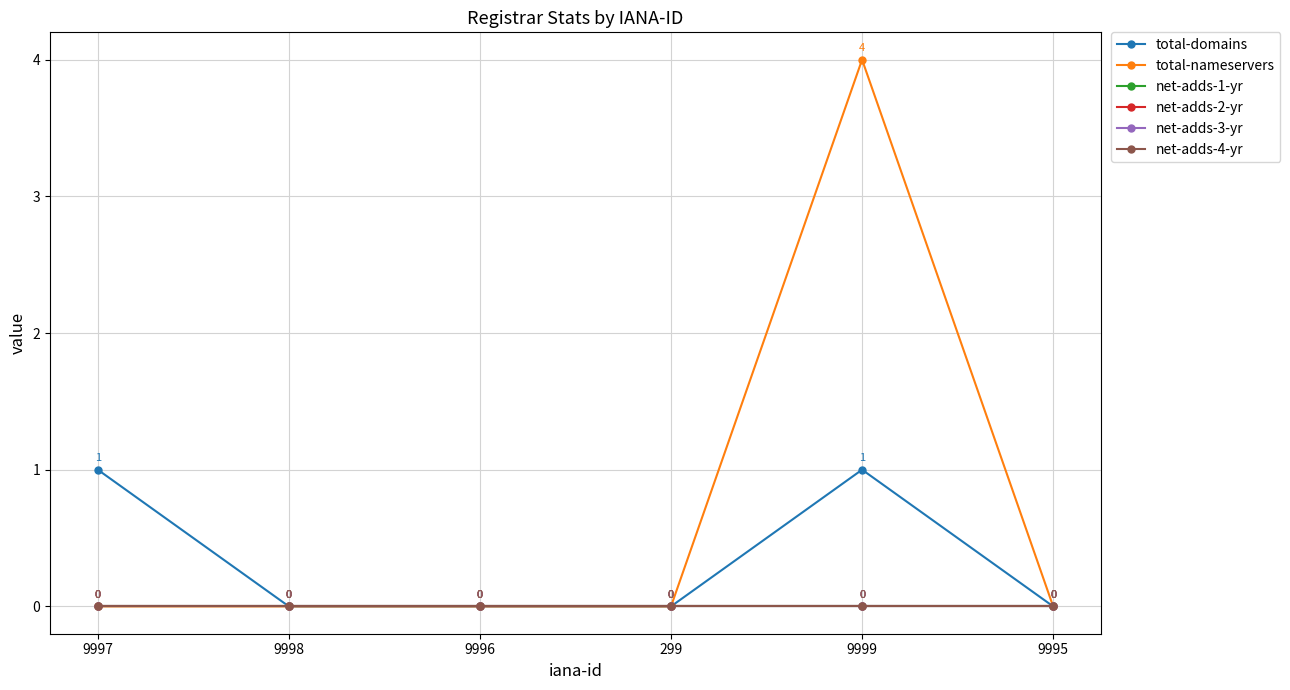

What is the highest value of the total-nameservers series?

4